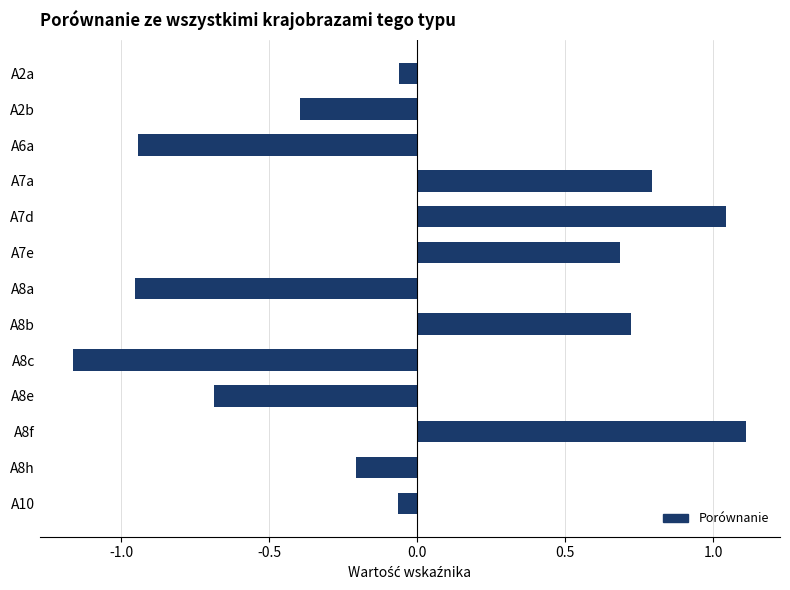

What value does the data have at A8b?

0.7